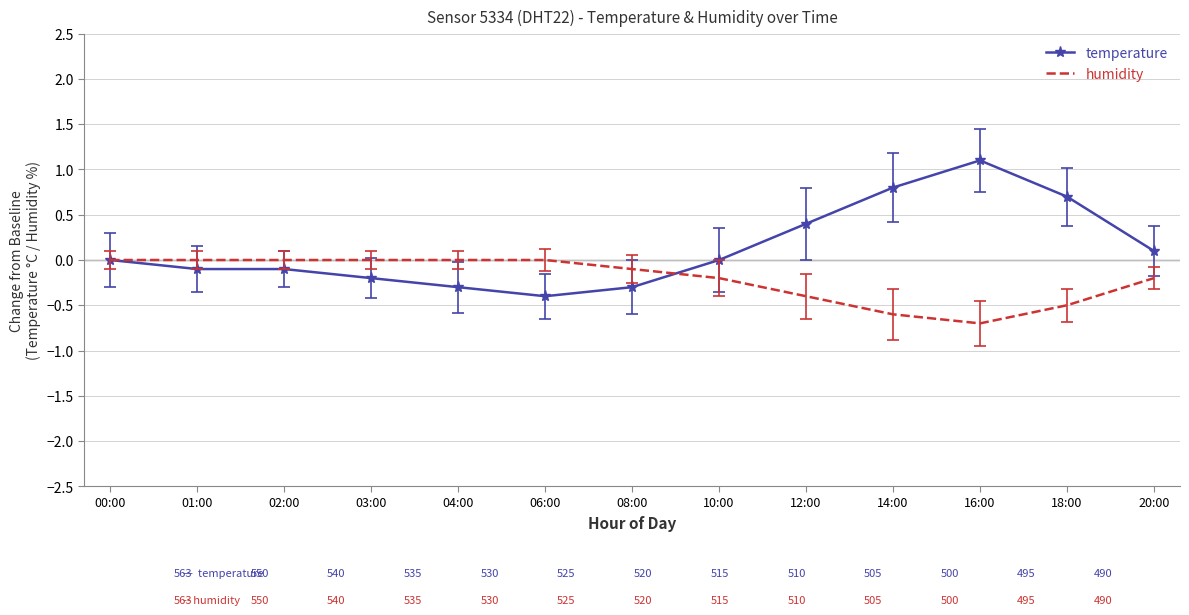

Which series changed the most between 08:00 and 18:00?

temperature